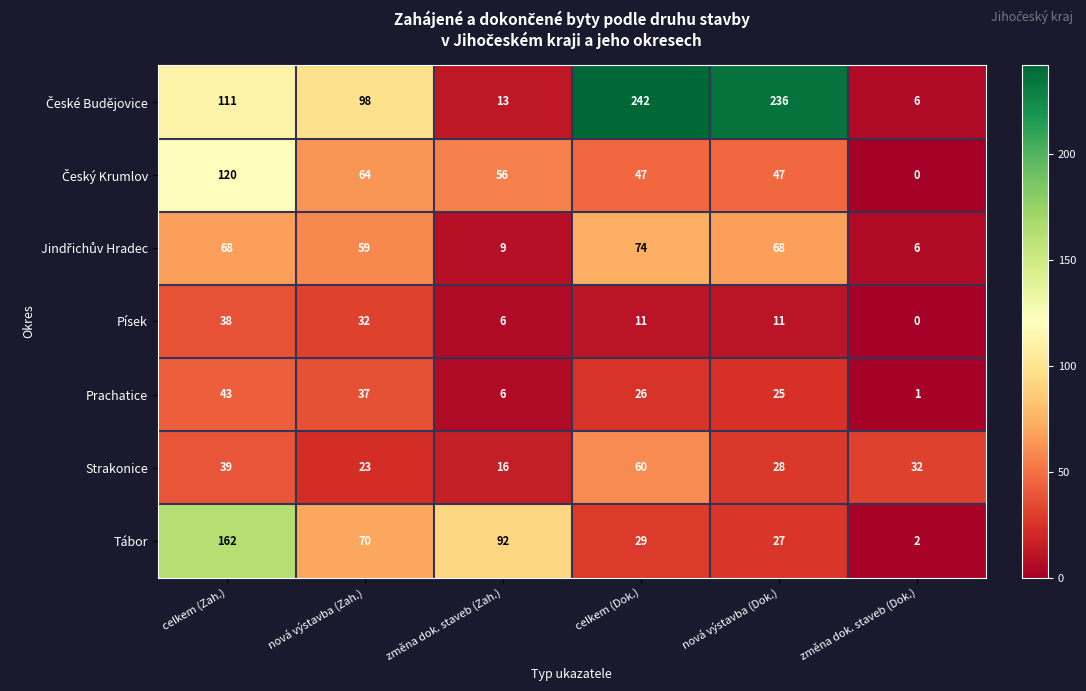

What is the difference between the second highest and second lowest values in the Prachatice series?

31